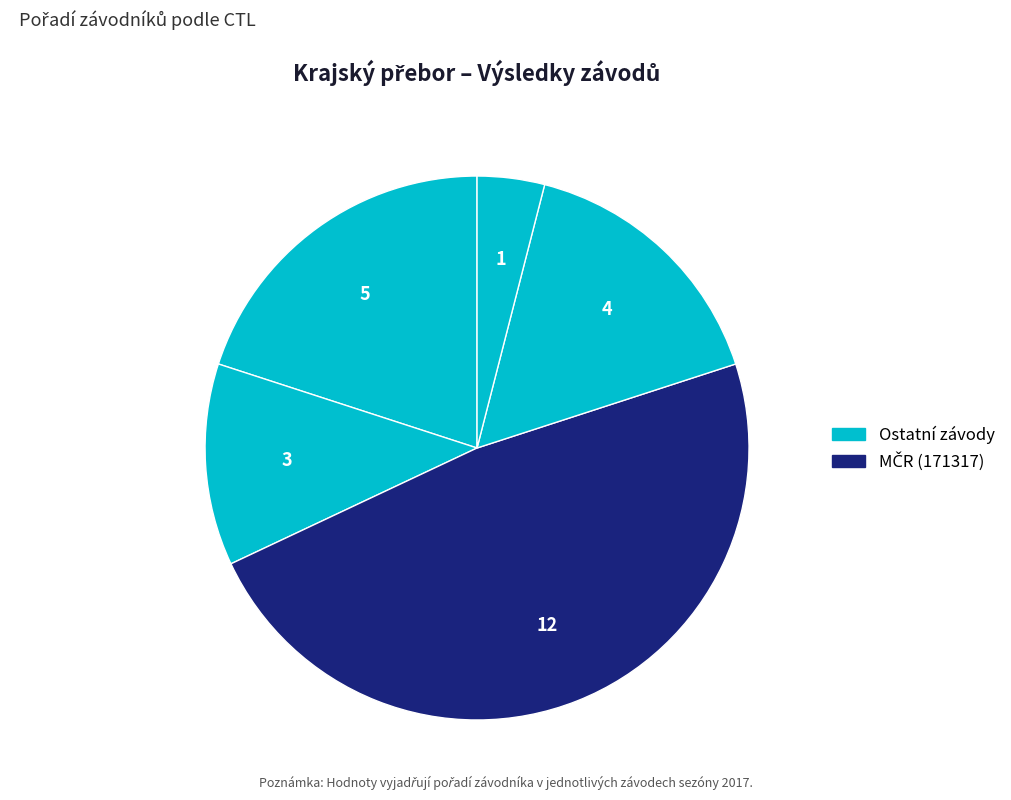

How many slices are in this pie chart?

5